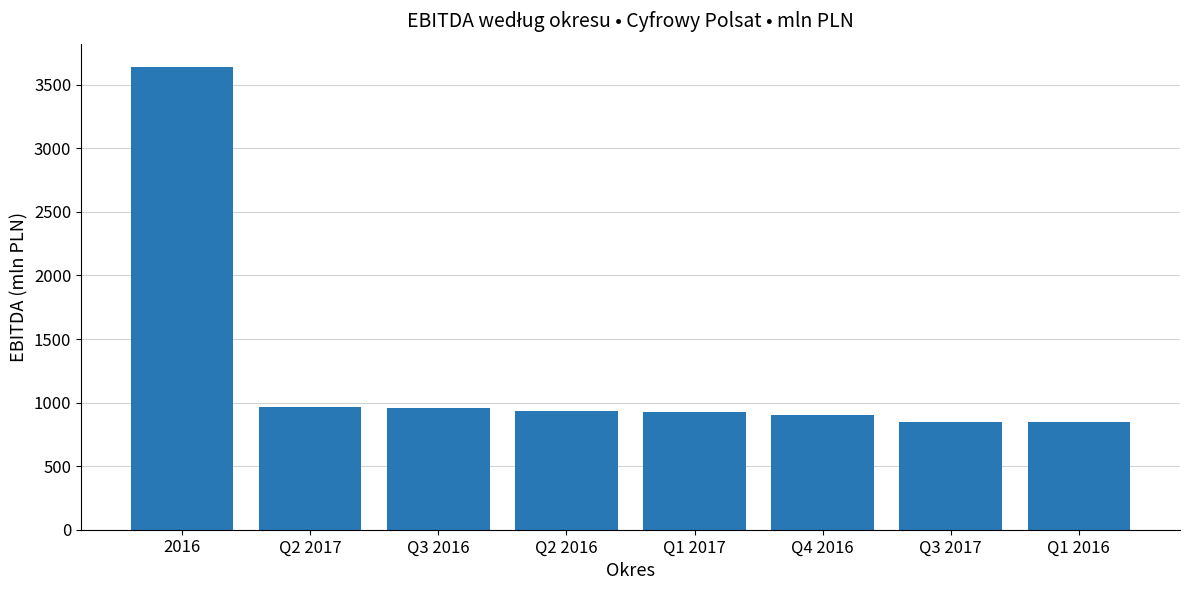

What is the label of the 1st bar from the right?

Q1 2016